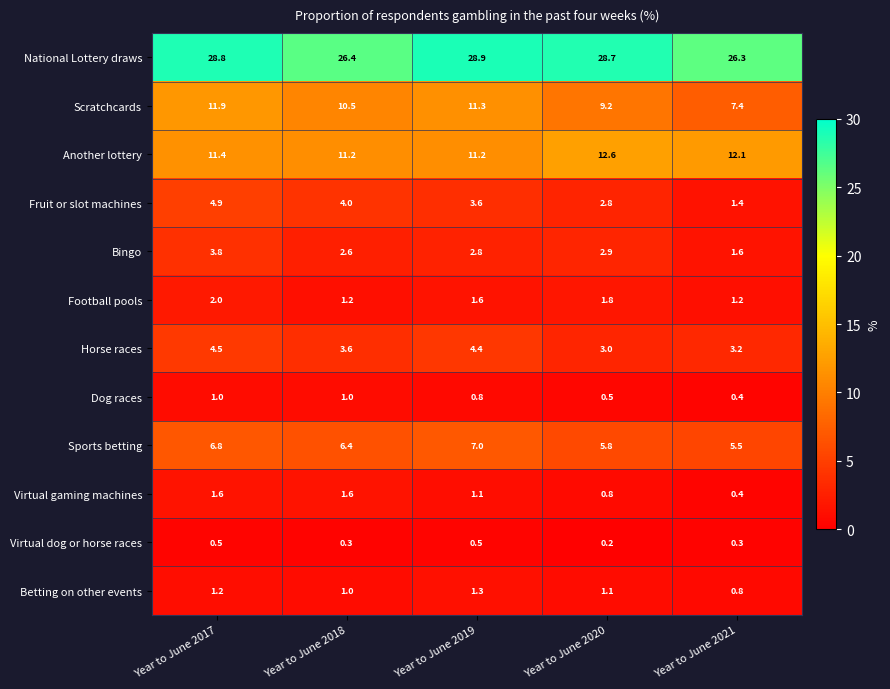

Is it true that Horse races equals 1.8 at Year to June 2021?

False